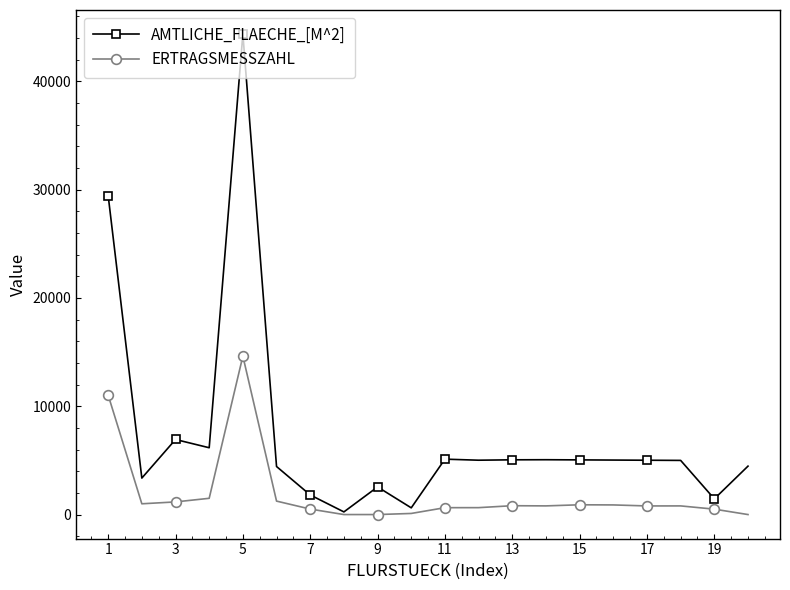

Which series has the largest total across all categories?

AMTLICHE_FLAECHE_[M^2]